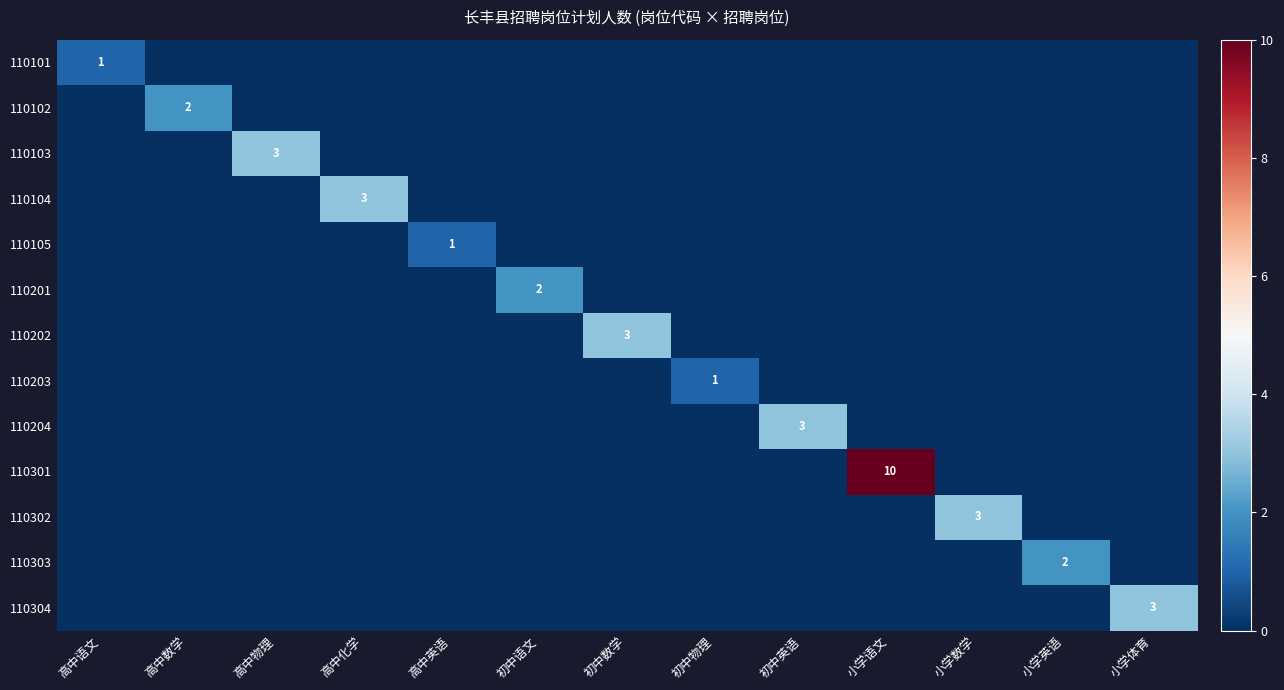

At how many categories does at least one series exceed 0?

13